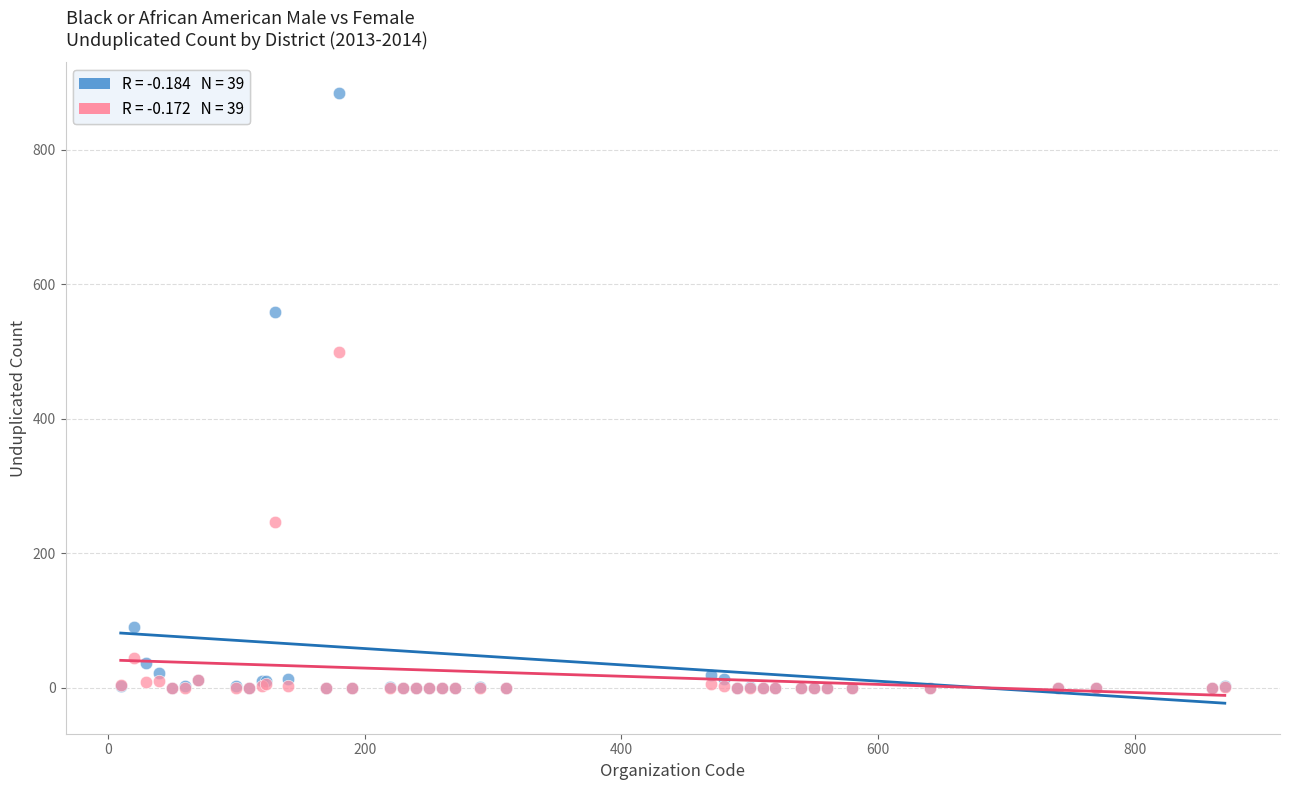

Across all series, what Y value is closest to 442?

500